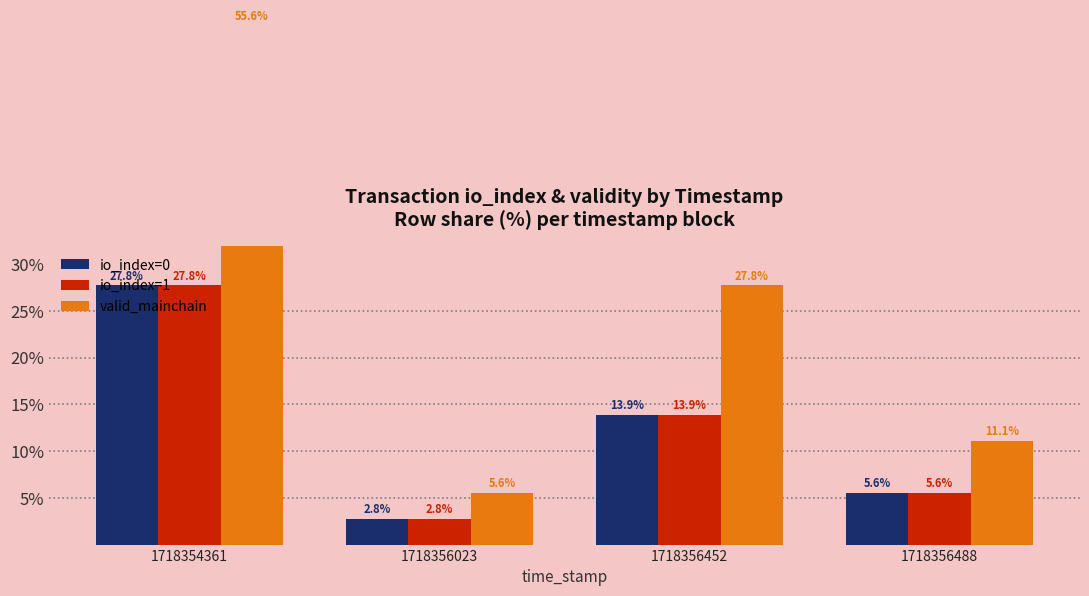

Is it true that valid_mainchain equals 7.6 at 1718356488?

False